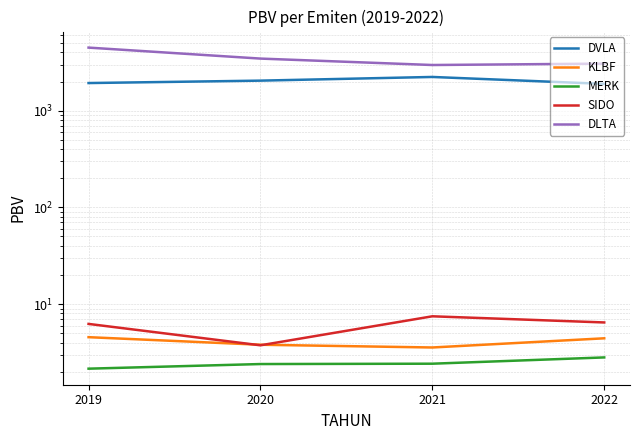

How many interior local valleys does the KLBF series have?

1